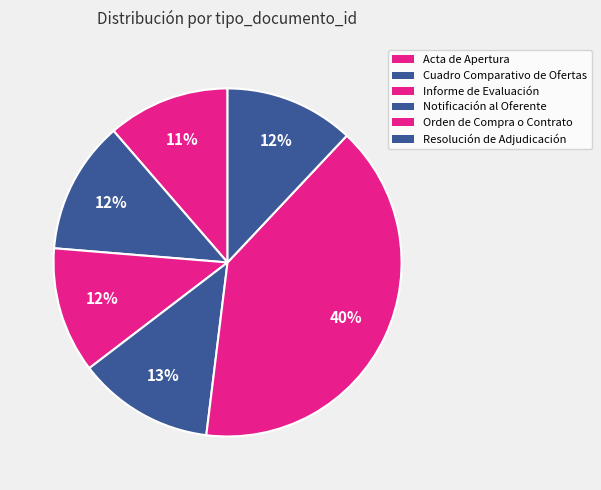

What is the largest slice in the pie chart?

Orden de Compra o Contrato